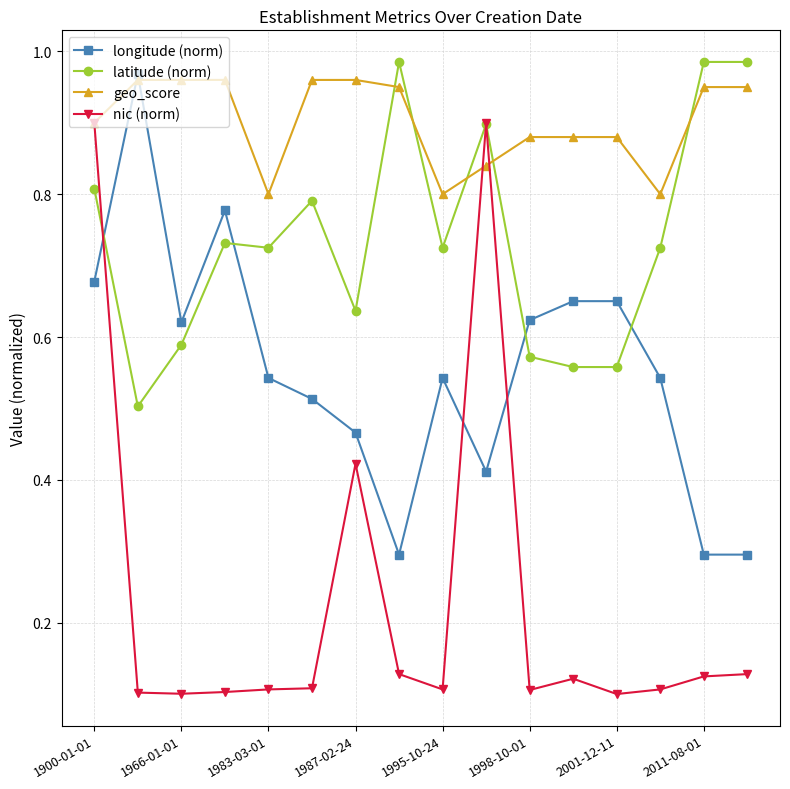

At how many categories does at least one series exceed 0?

16